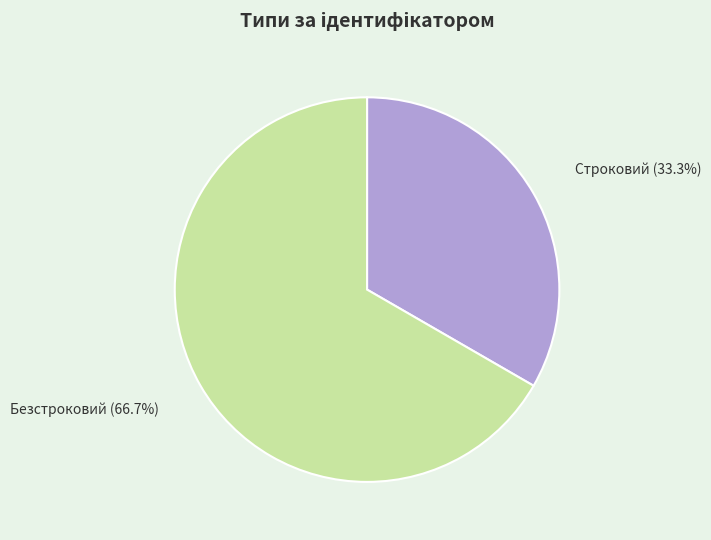

Which category has the smallest portion of the pie?

Строковий